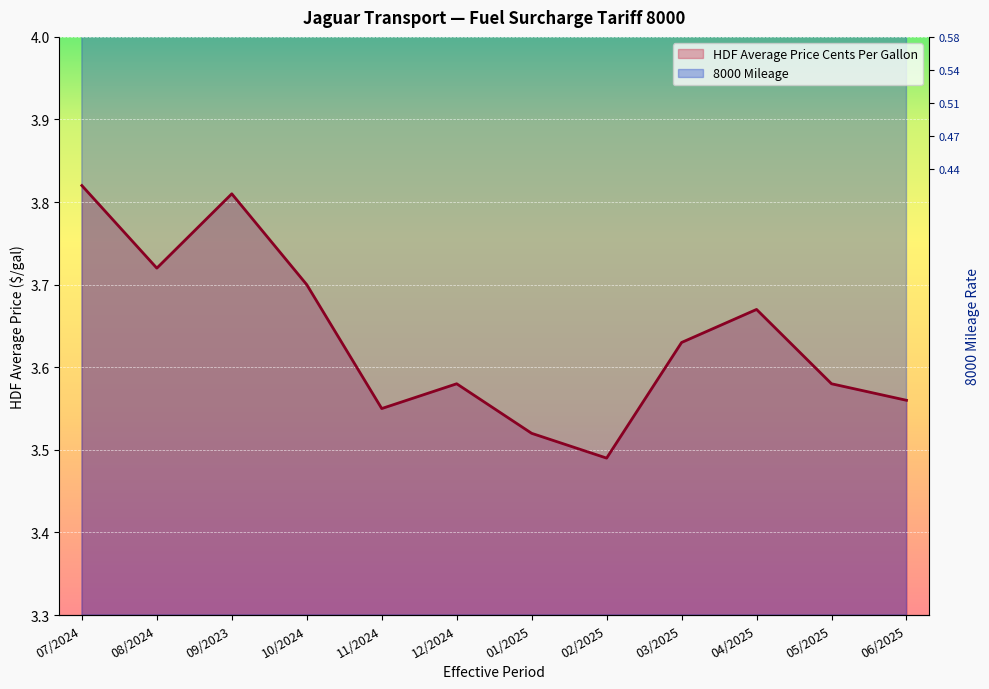

What is the label of the 1st point from the right?

06/2025